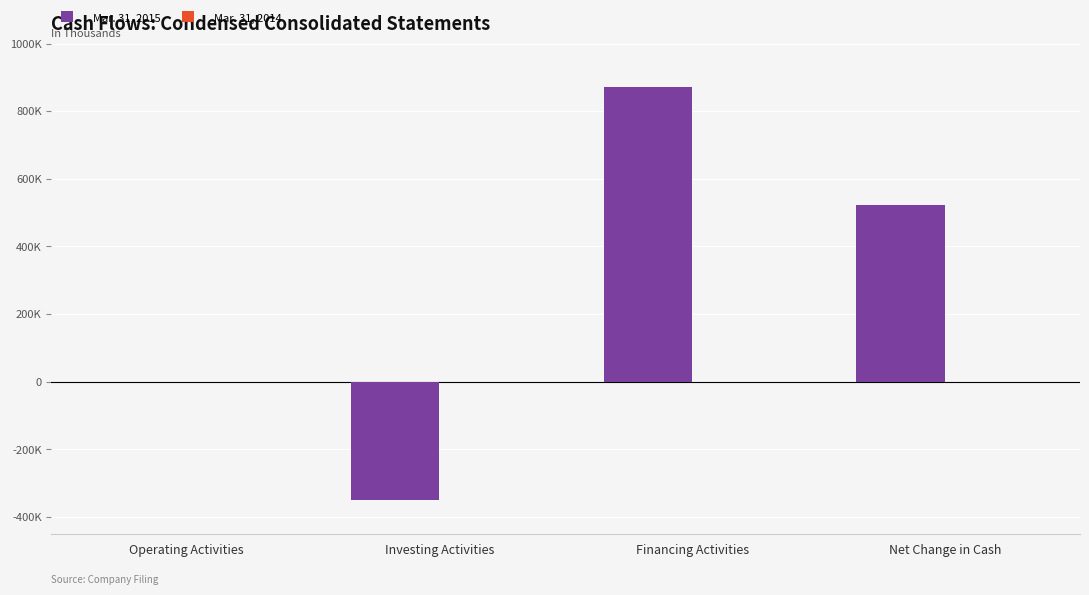

Are the bars horizontal?

No